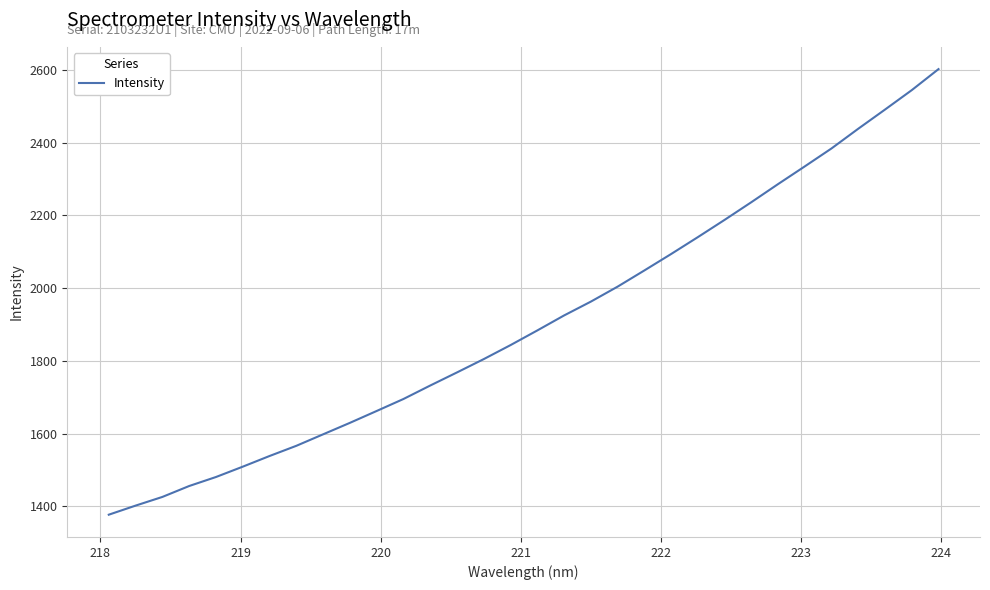

What is the difference between the maximum and minimum values?

1224.8